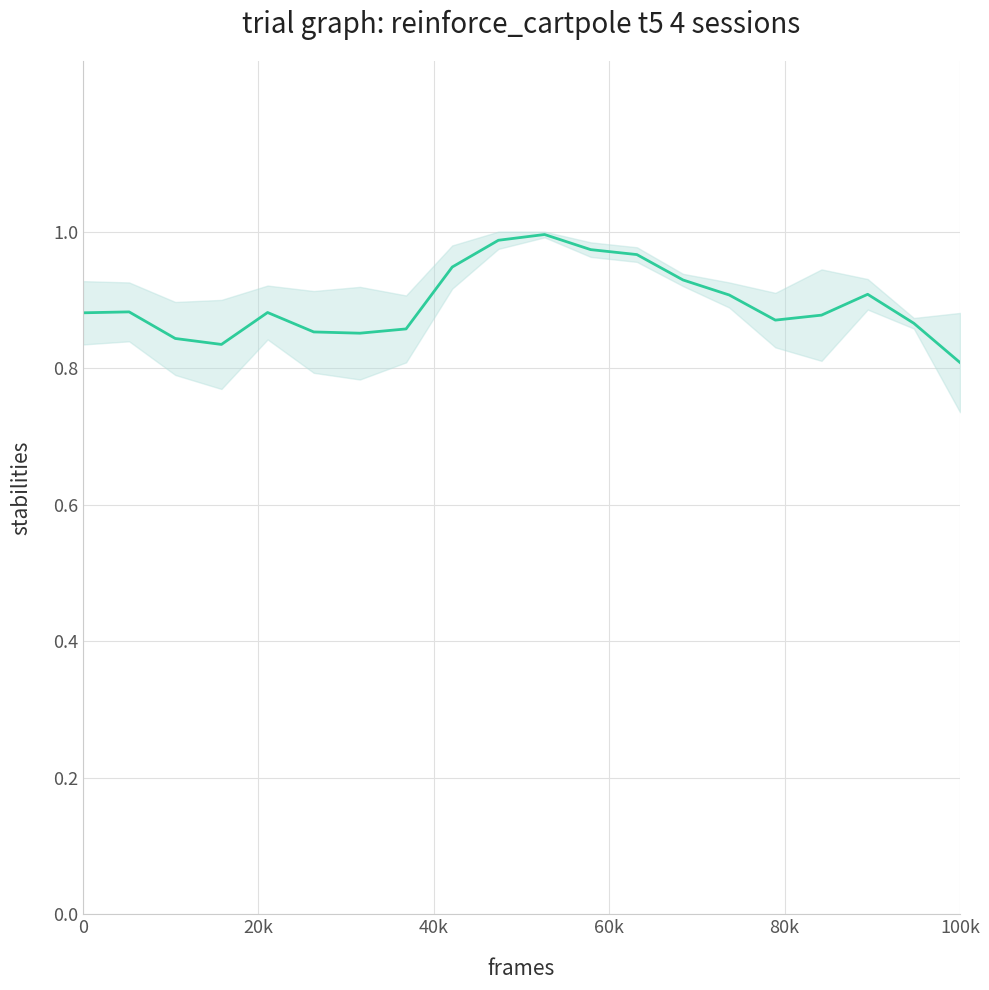

Does the chart display data point markers on the line(s)?

No